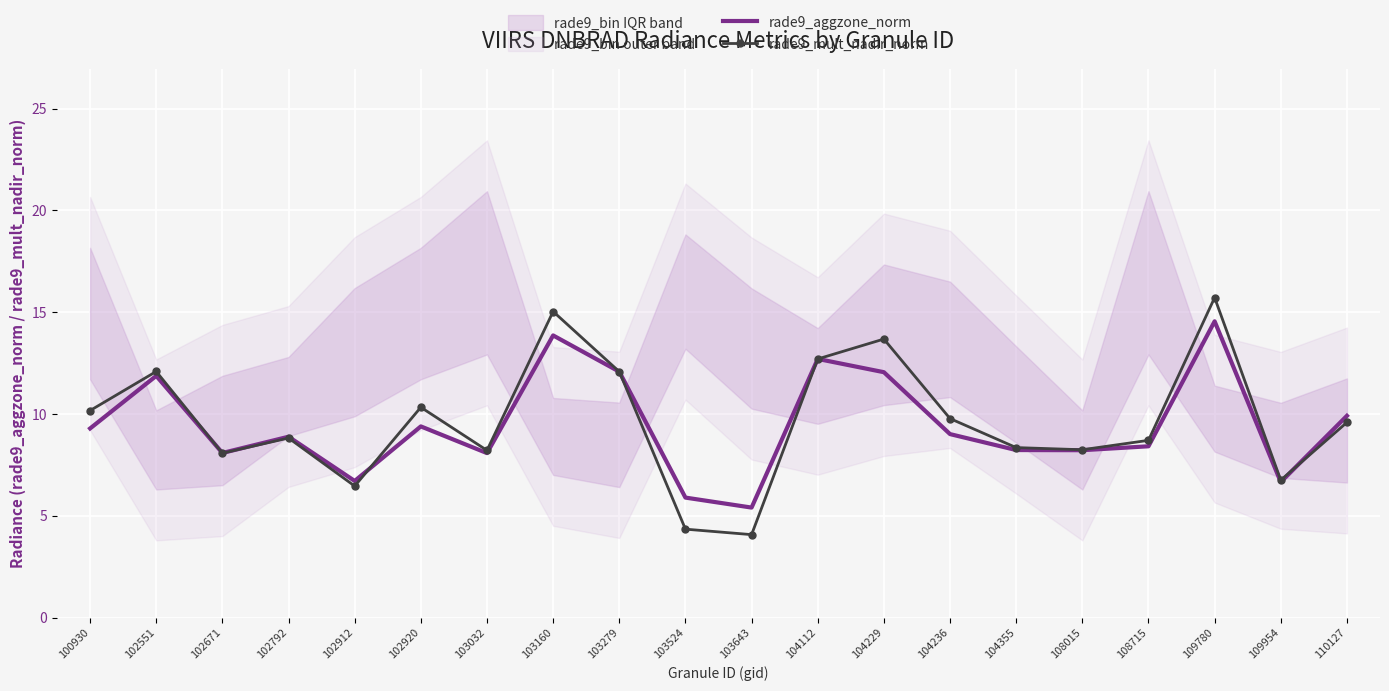

List the series in order of their peak value, highest first.

rade9_mult_nadir_norm, rade9_aggzone_norm